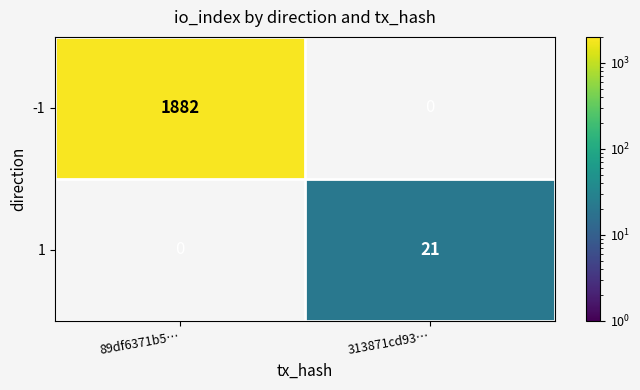

The value of -1 at 89df6371b5… is 1882. True or false?

True